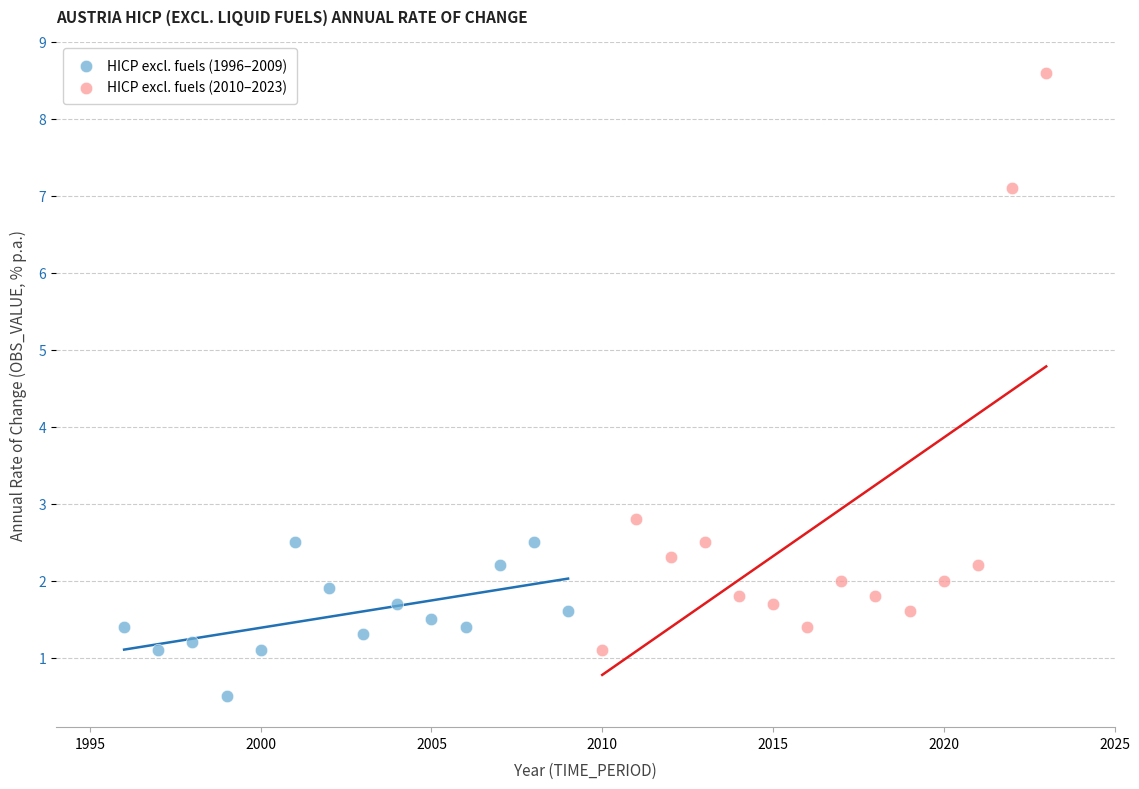

Which series contains the lowest Y value?

HICP excl. fuels (1996–2009)